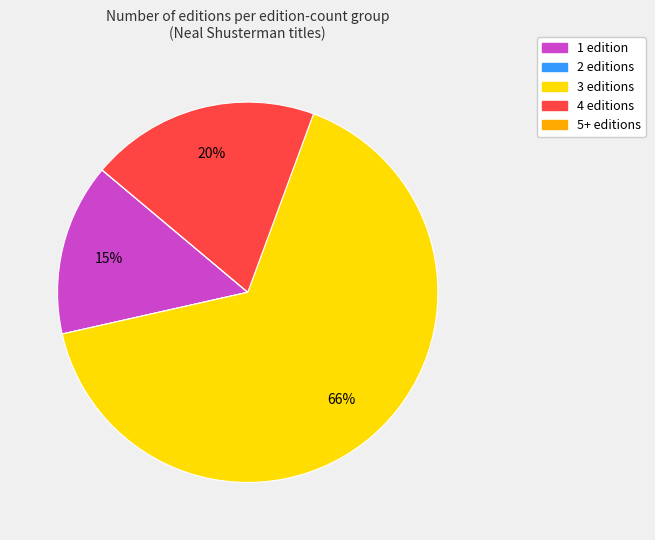

Does any single category account for the majority?

Yes